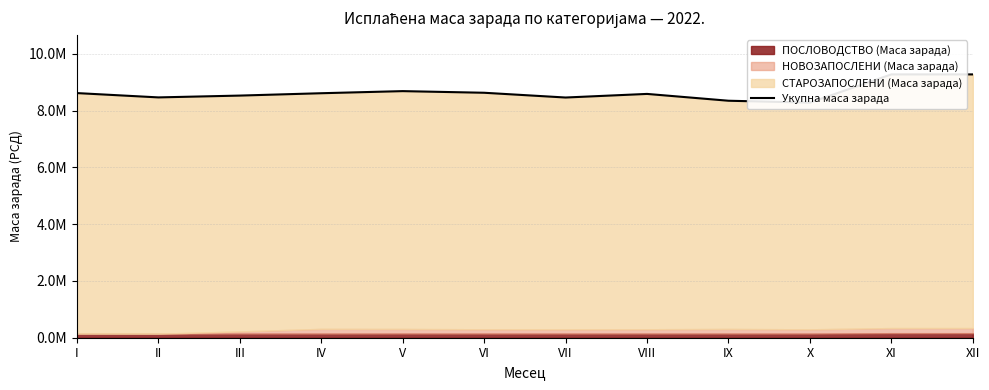

What is the sum of the values at IX and VI?

16968616